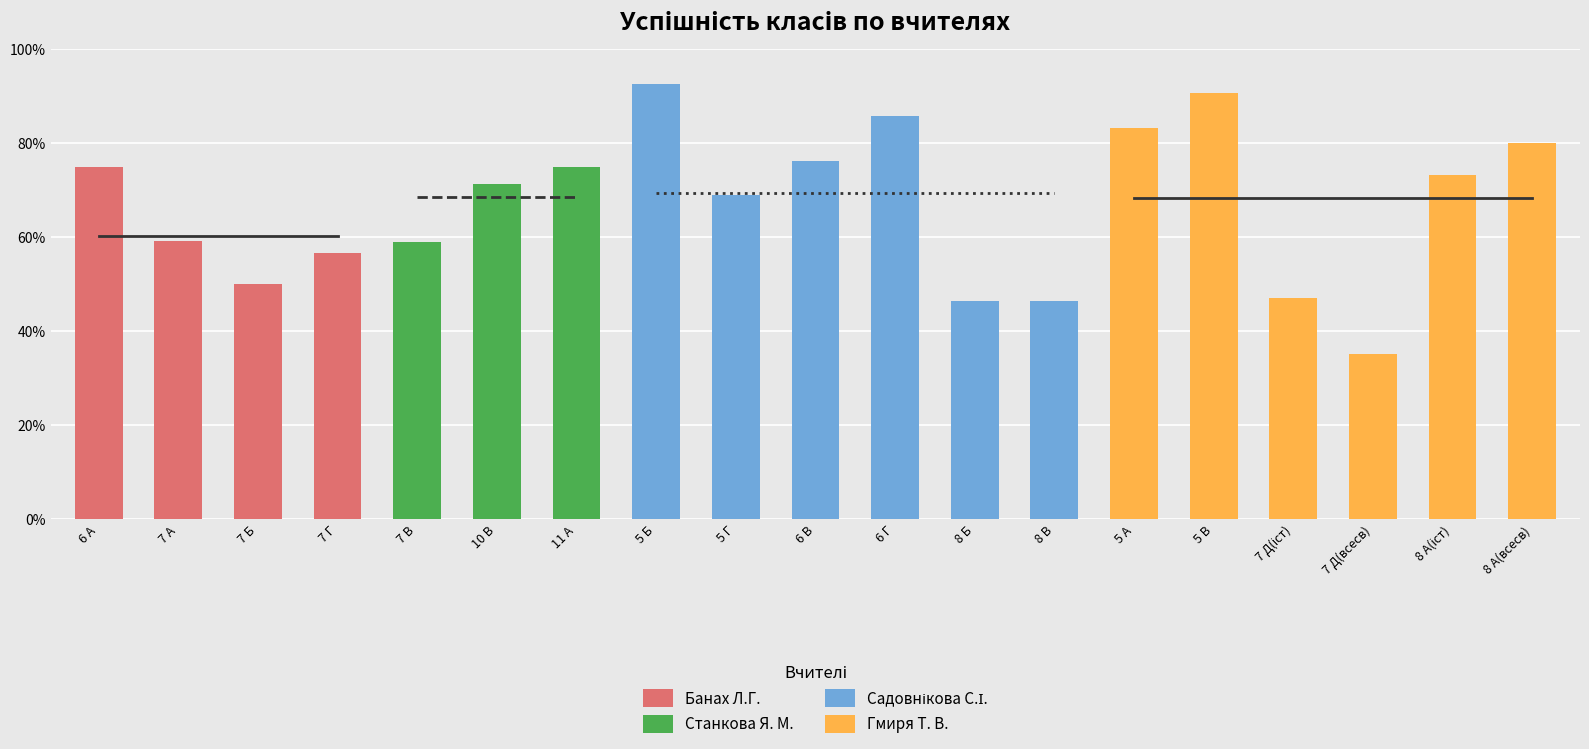

What are all the series names shown in the legend?

Банах Л.Г., Станкова Я. М., Садовнікова С.І., Гмиря Т. В.